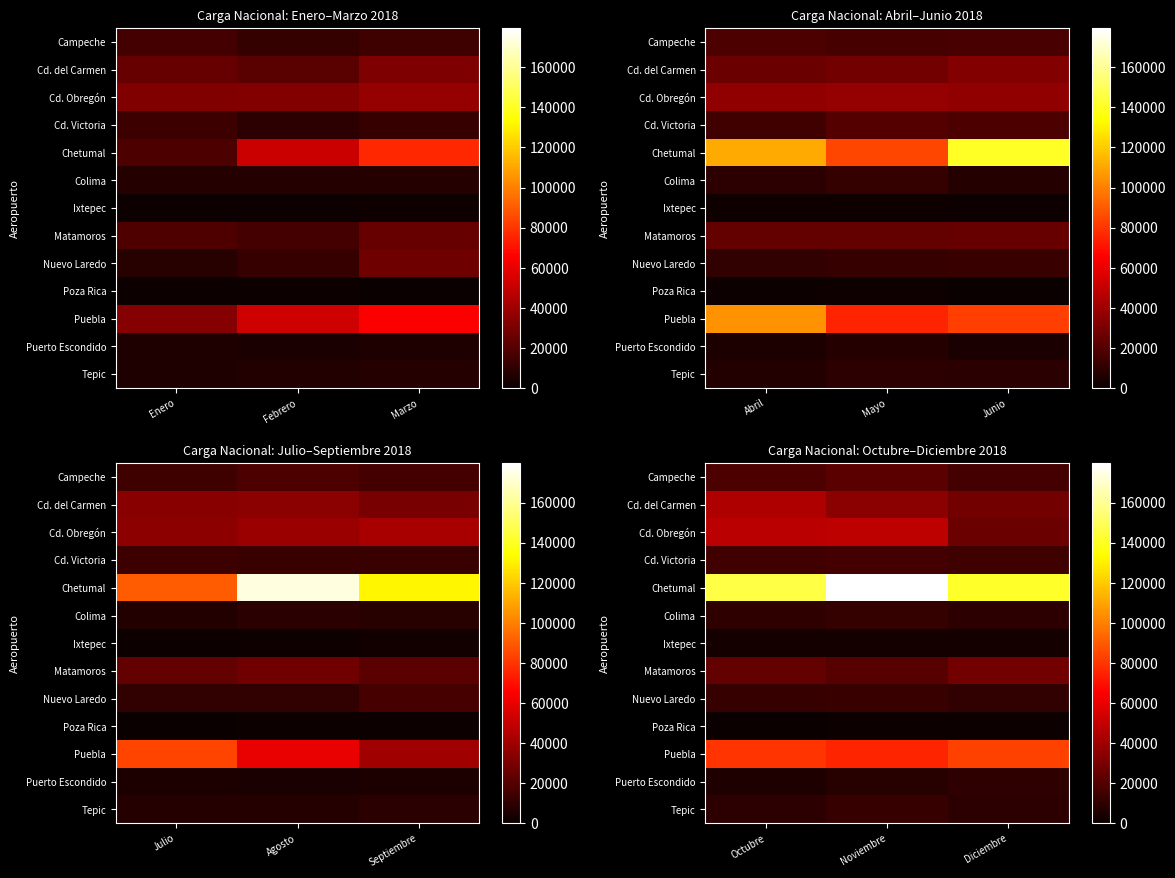

Rank the series at Noviembre from lowest to highest value.

Poza Rica, Ixtepec, Puerto Escondido, Colima, Tepic, Nuevo Laredo, Cd. Victoria, Matamoros, Campeche, Cd. del Carmen, Cd. Obregón, Puebla, Chetumal